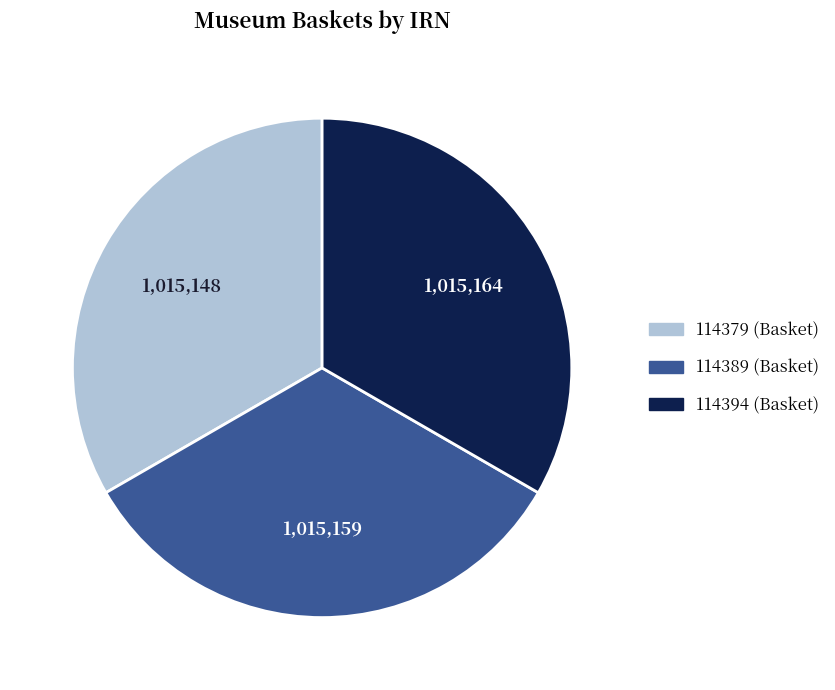

Does any single category account for the majority?

No